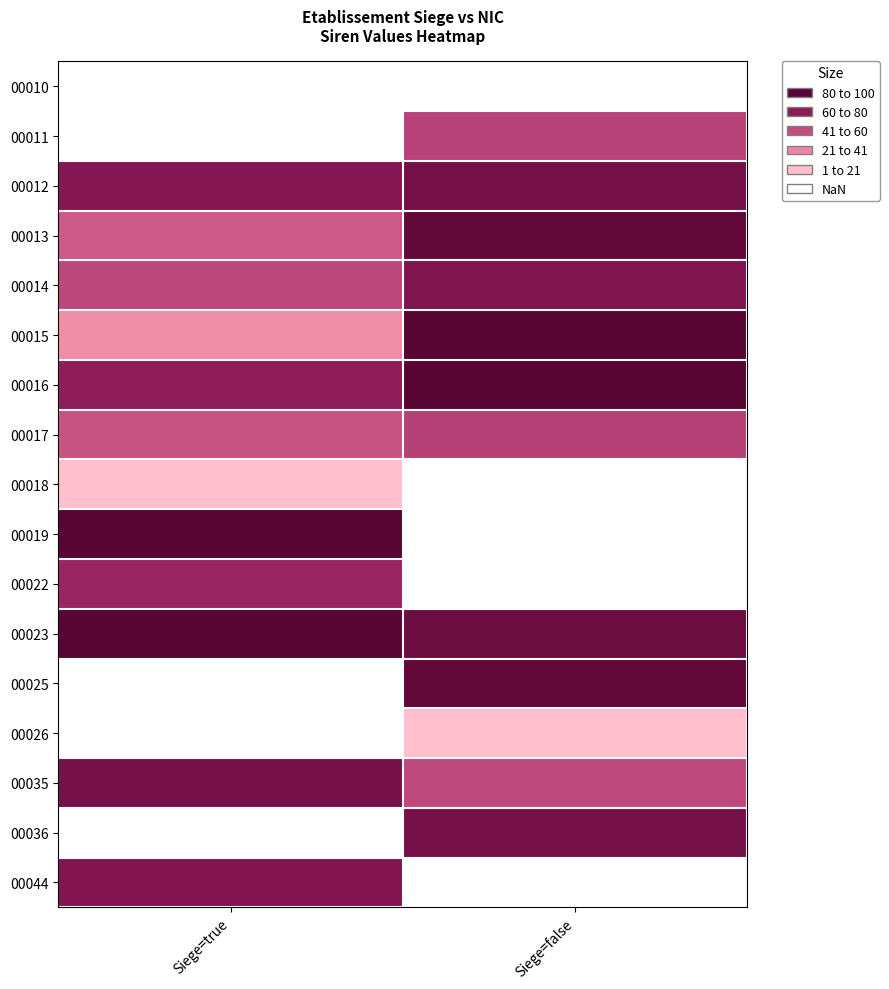

How many values in the 00017 series are below 45?

1